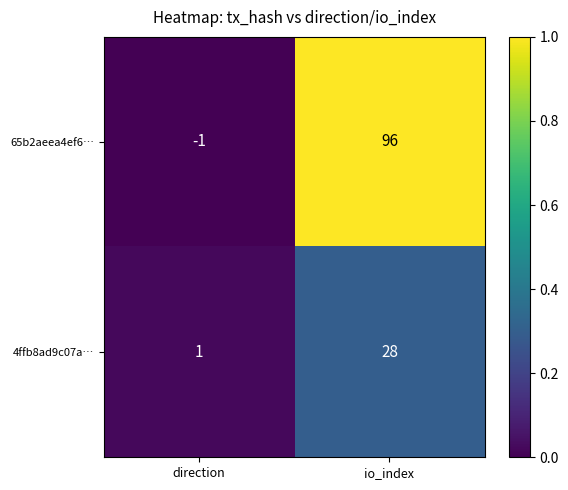

Reading left to right, transcribe all the data shown in this chart.

65b2aeea4ef6…: direction=-1	io_index=96
4ffb8ad9c07a…: direction=1	io_index=28